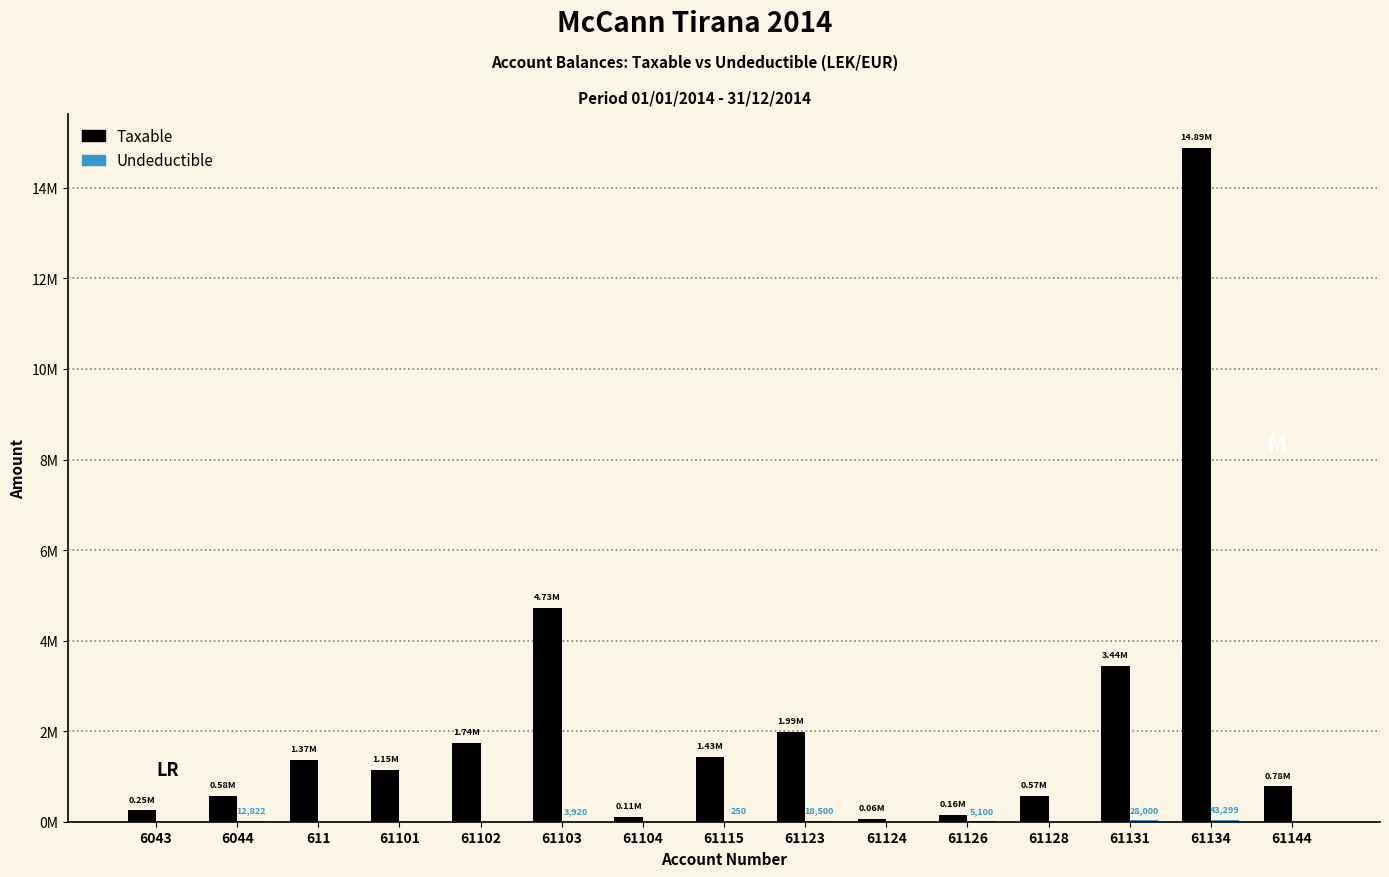

How many bars are there in total?

30